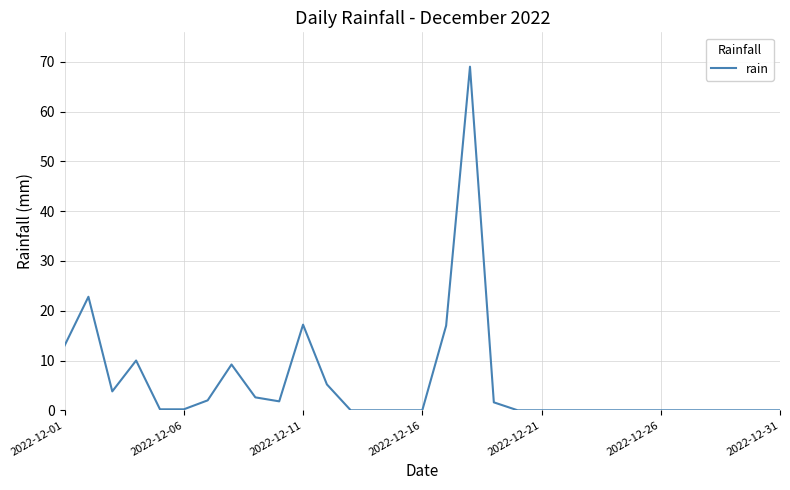

What is the greatest value displayed?

69.0